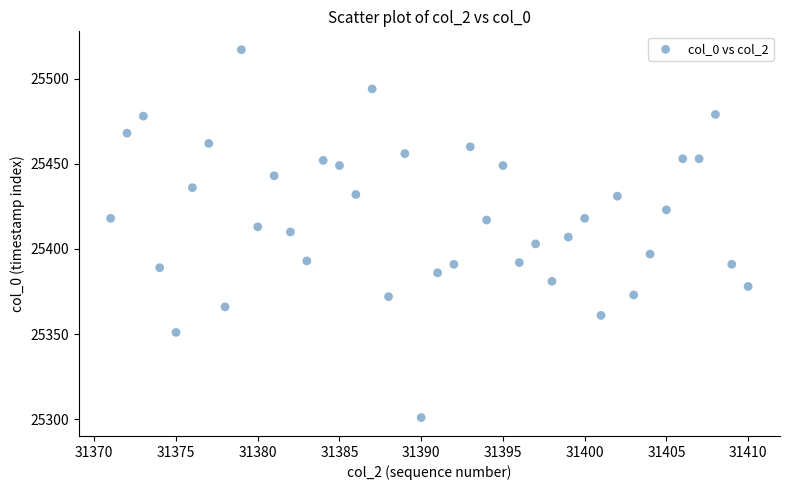

What is the range of X values (max minus min)?

39